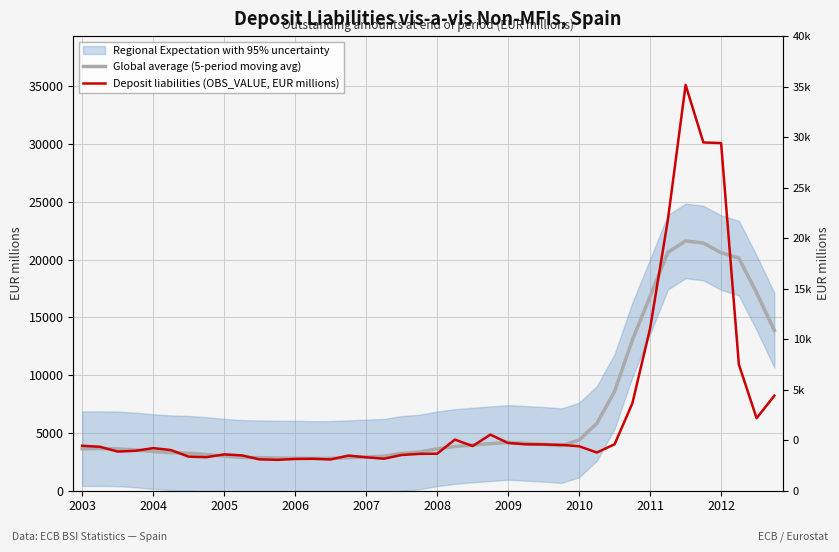

How many lines are shown in the chart?

2